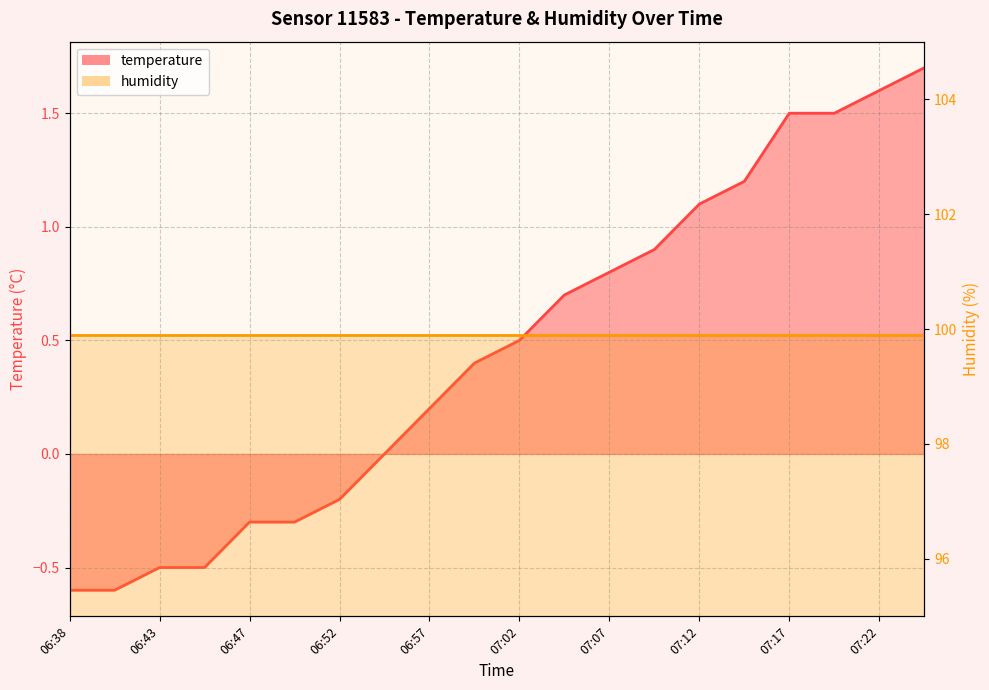

What is the change in value from 07:05 to 07:19?

+0.8